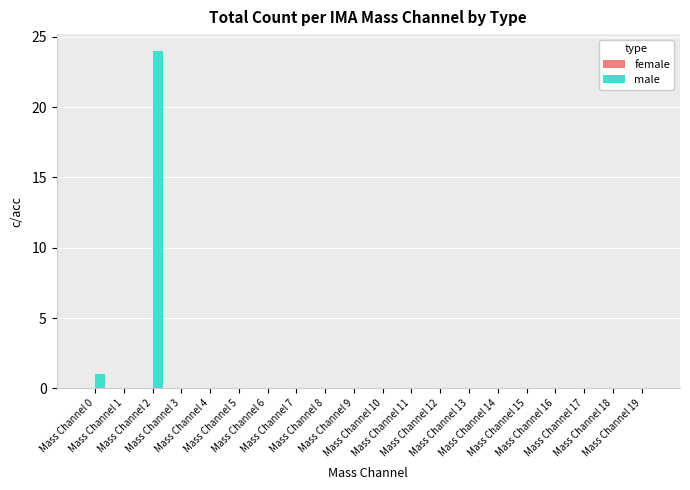

What is the greatest value displayed?

24